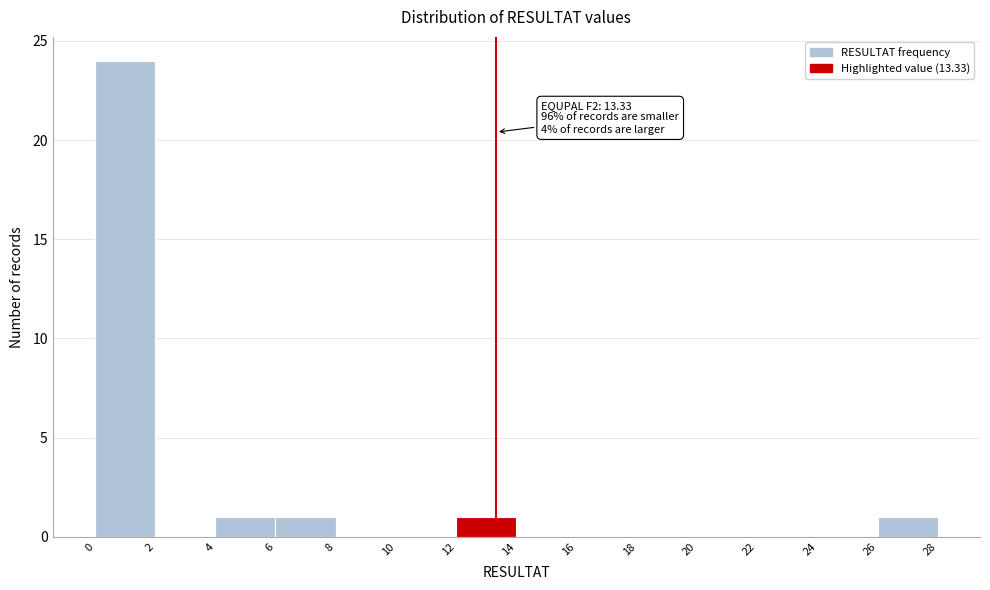

Which range on the x-axis has the tallest bar?

0 to 2